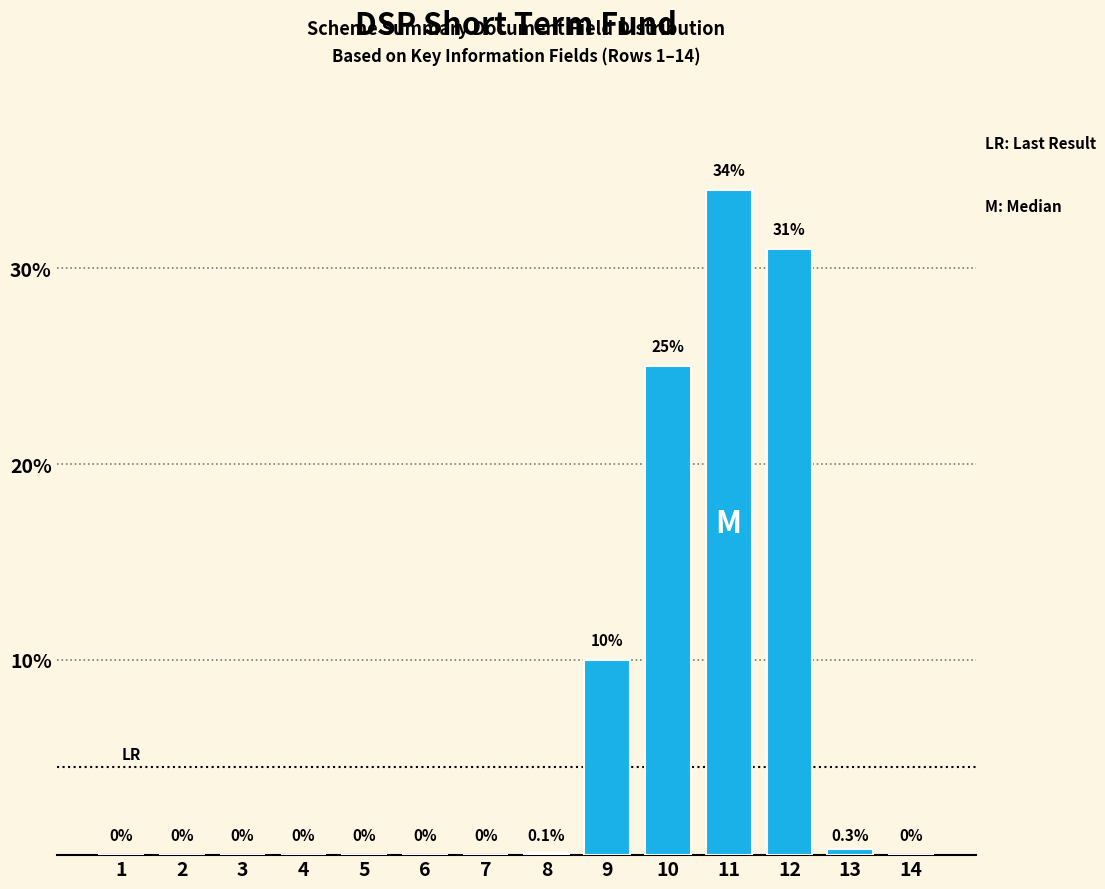

Reading right to left, list all the values displayed in this chart.

14=0.0	13=0.3	12=31.0	11=34.0	10=25.0	9=10.0	8=0.1	7=0.0	6=0.0	5=0.0	4=0.0	3=0.0	2=0.0	1=0.0